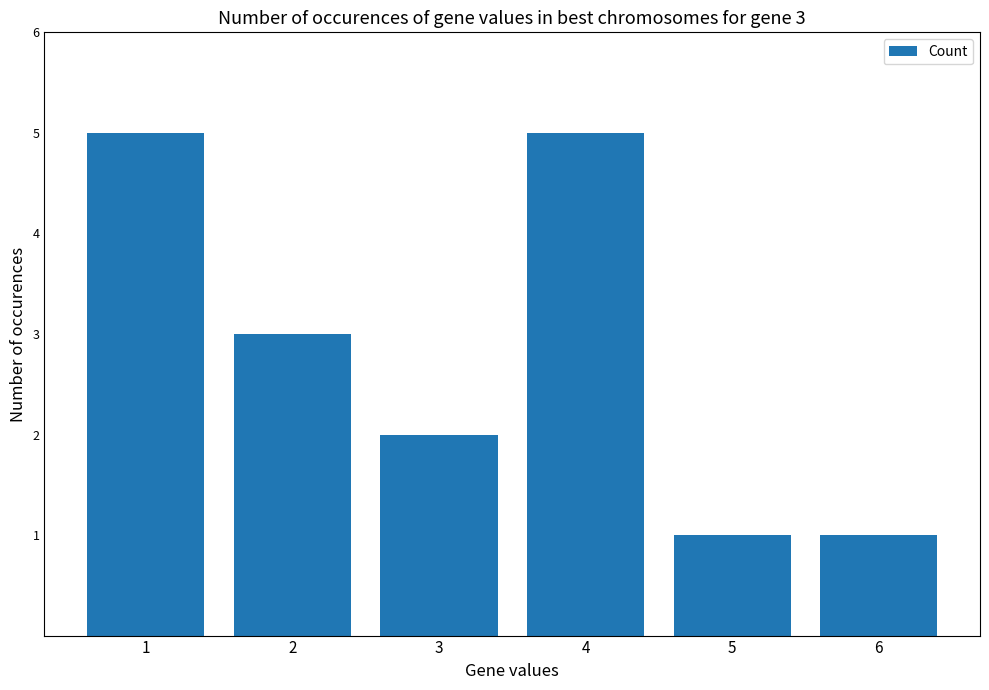

Which has a higher value, 5 or 4?

4